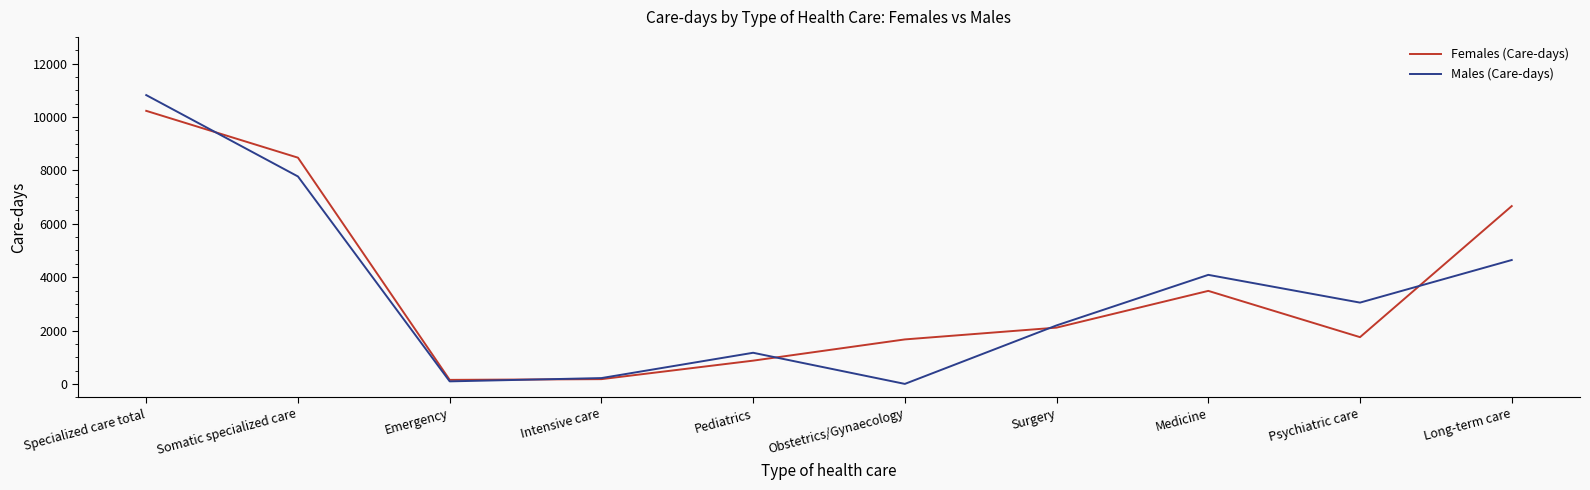

Which label corresponds to the largest value in the chart?

Specialized care total